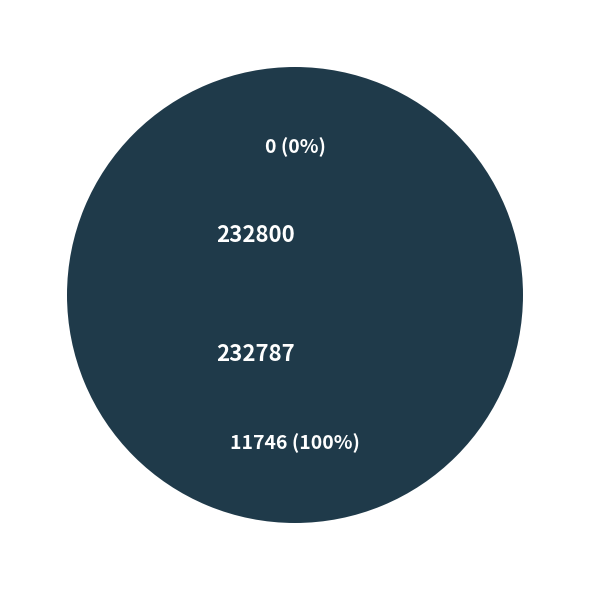

To the nearest percent, what is the combined percentage of 232787 and 232800?

100%